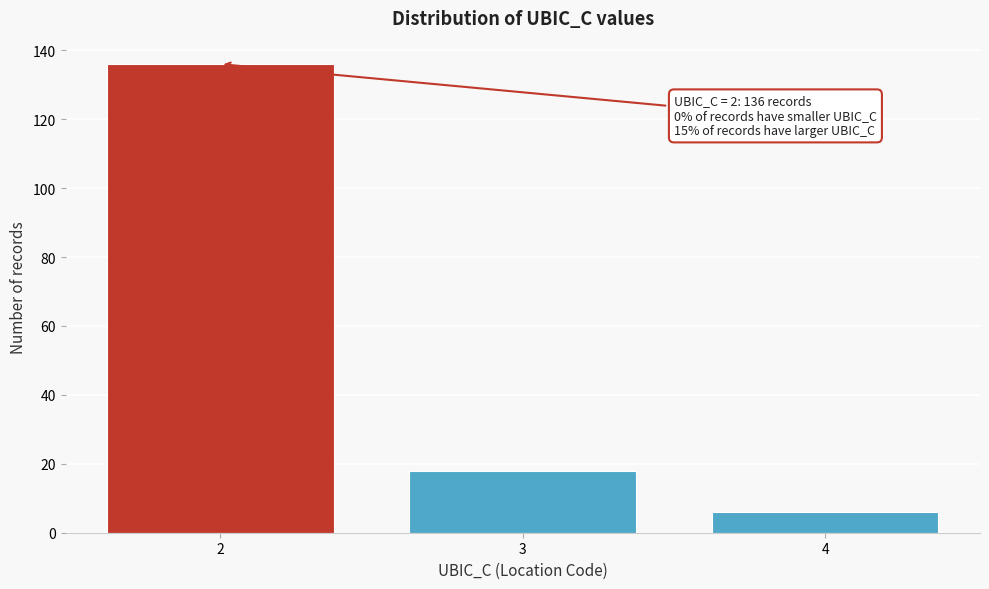

Reading left to right, what are all the values shown in this chart?

136	18	6